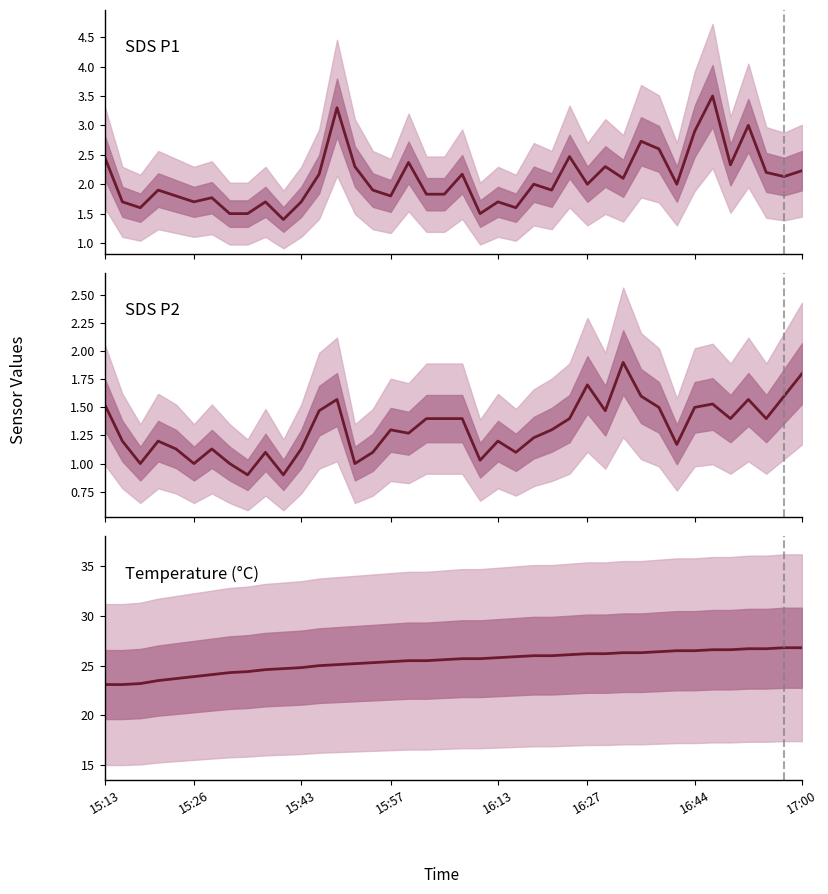

What is the difference between the second highest and minimum values in the Temperature (°C) series?

3.7